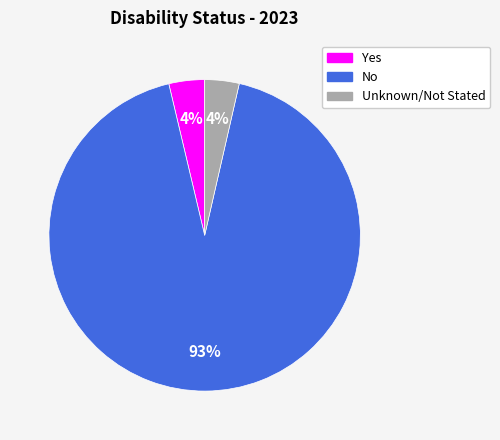

Approximately how many times larger is the value at Unknown/Not Stated compared to Yes?

1.0